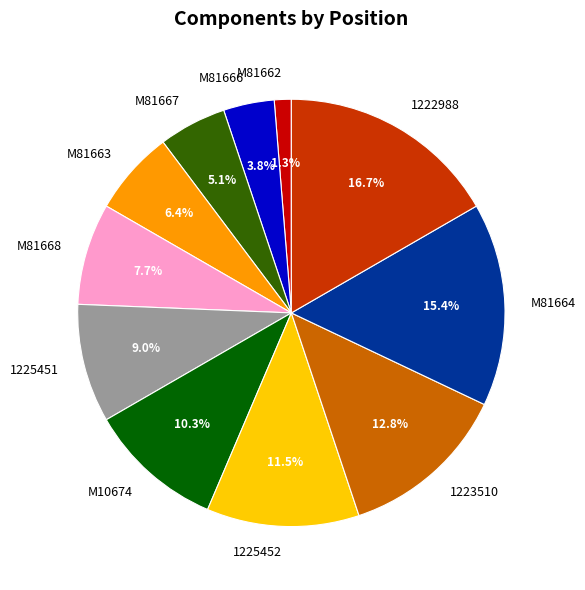

True or false: M10674 accounts for 1% of the total.

False